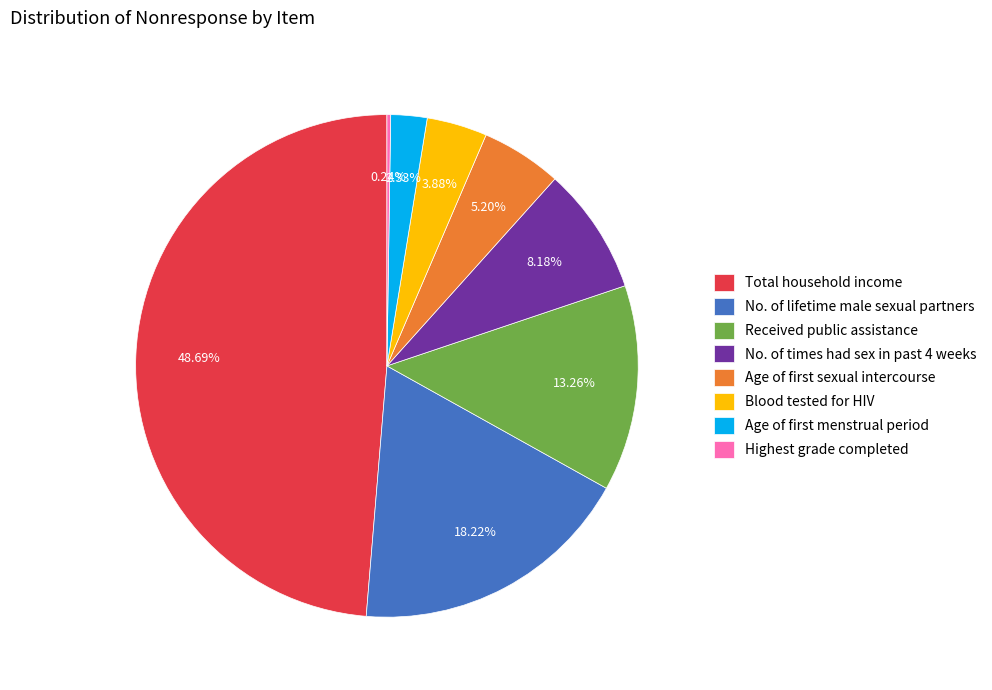

Which slice is the largest?

Total household income